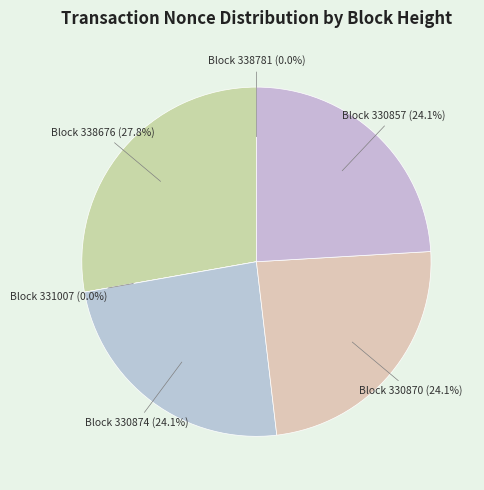

To the nearest percent, what portion does 330857 represent?

24%